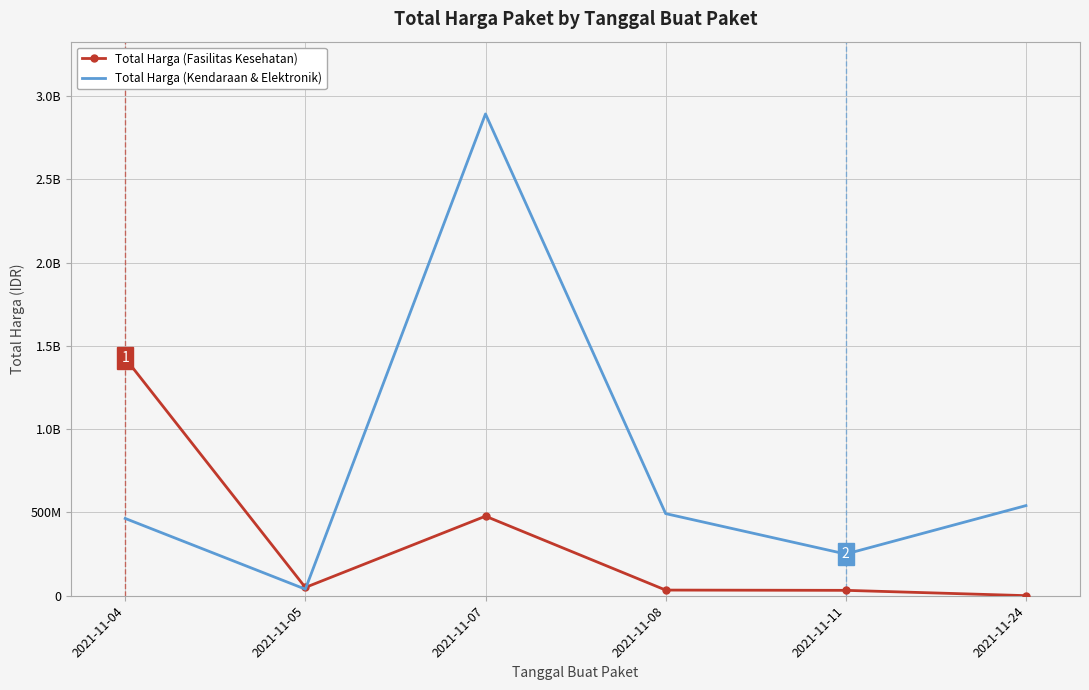

What is the average value of the Total Harga (Kendaraan & Elektronik) series?

779997517